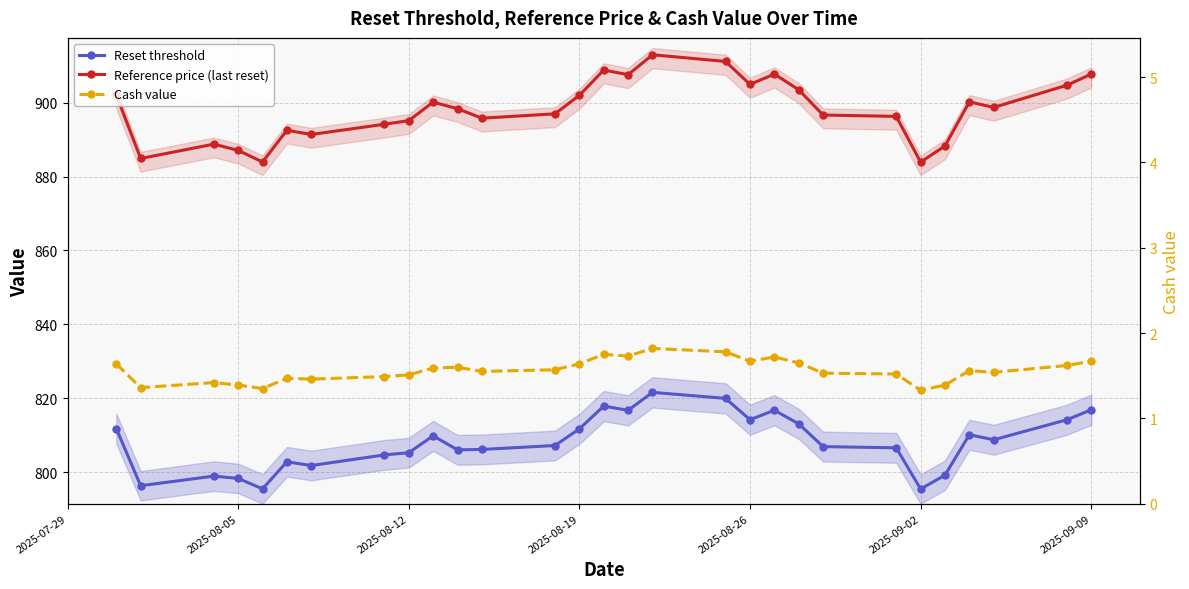

What is the minimum value shown in the chart?

1.3